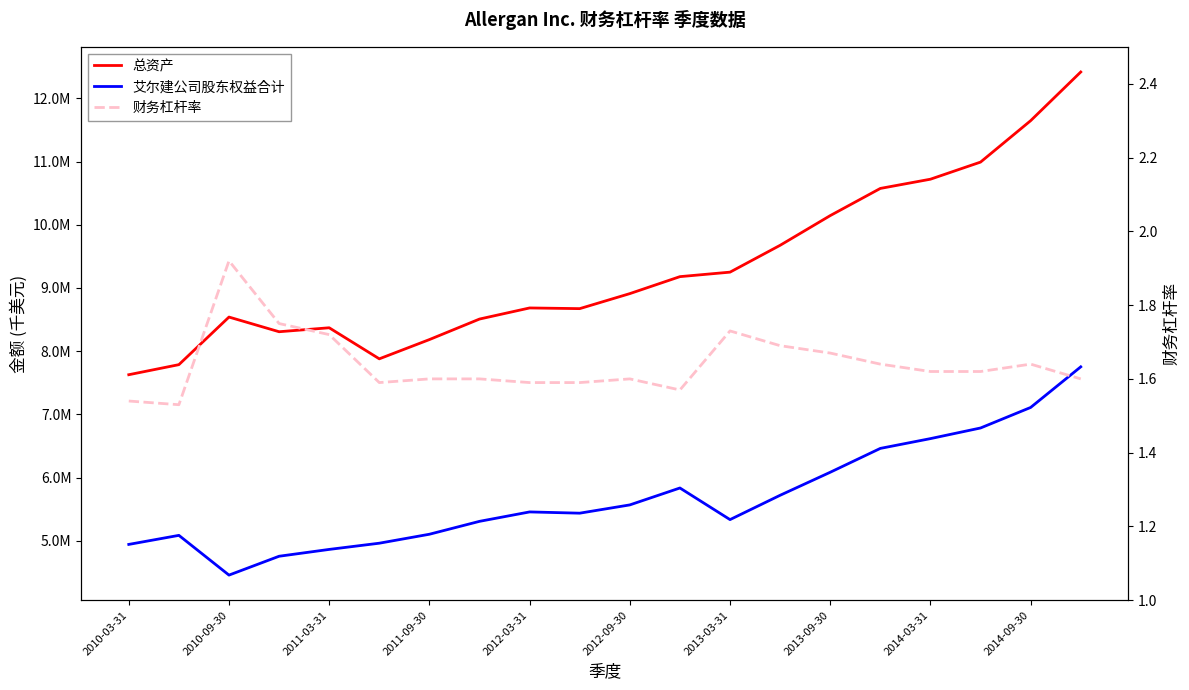

How many interior local valleys does the 艾尔建公司股东权益合计 series have?

3